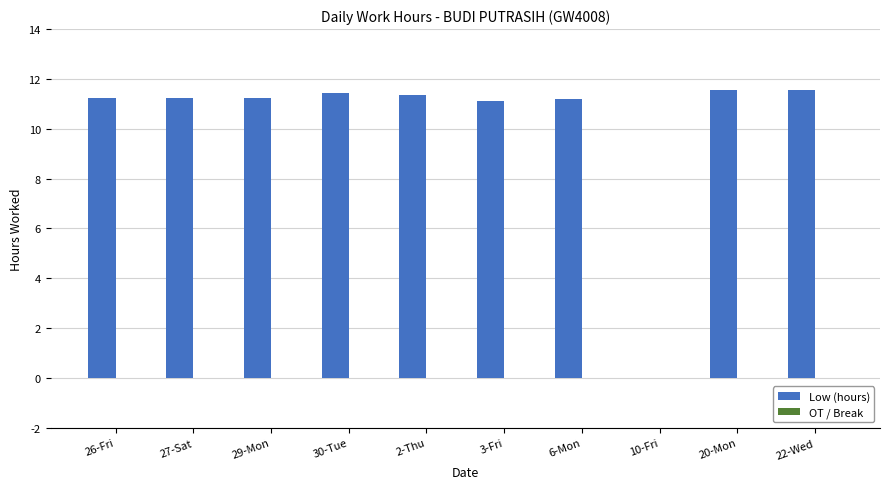

Where is the data nearest to the value 5?

10-Fri